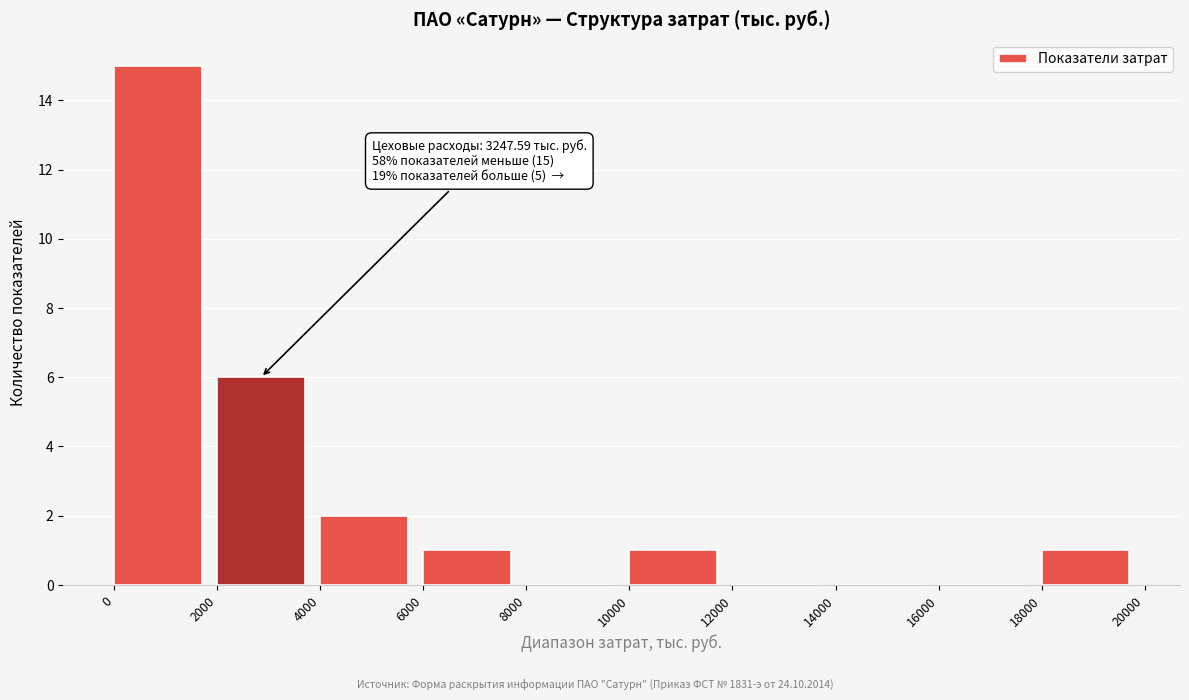

Which range on the x-axis has the tallest bar?

0 to 2000